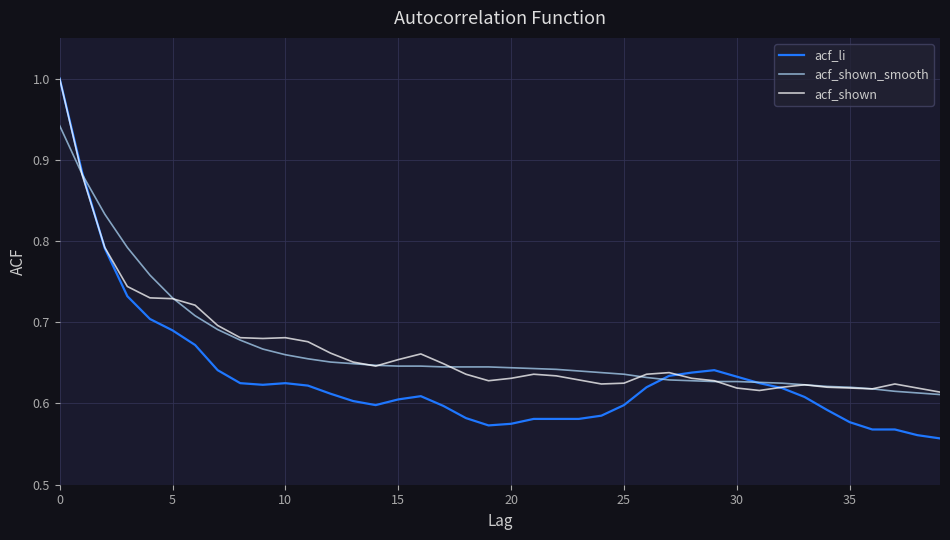

Which series has the largest range (max minus min)?

acf_li